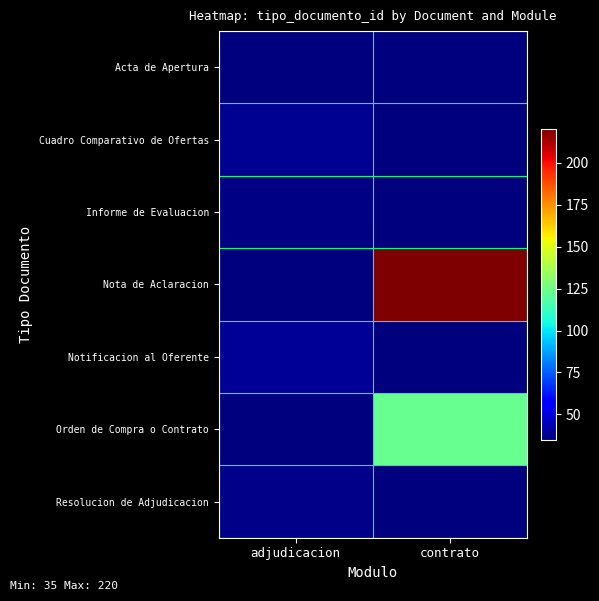

Which series has the largest total across all categories?

Nota de Aclaracion